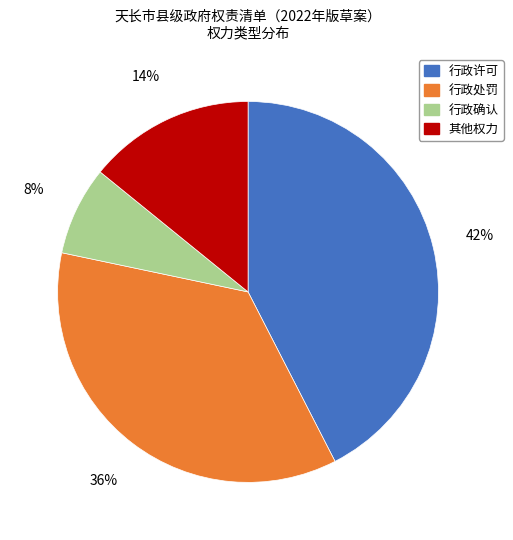

To the nearest percent, what percentage of the pie is 行政处罚?

36%